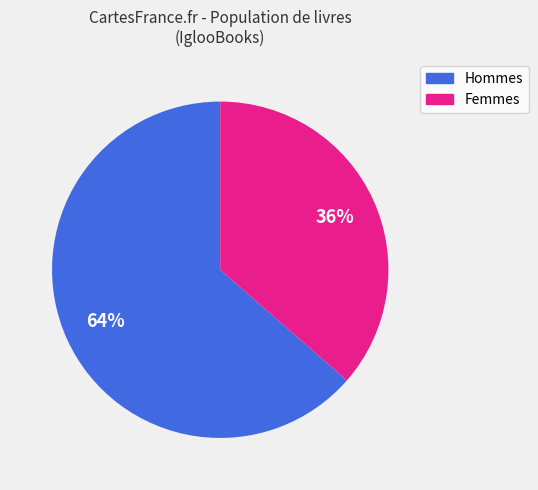

To the nearest percent, what is the average slice percentage?

50%